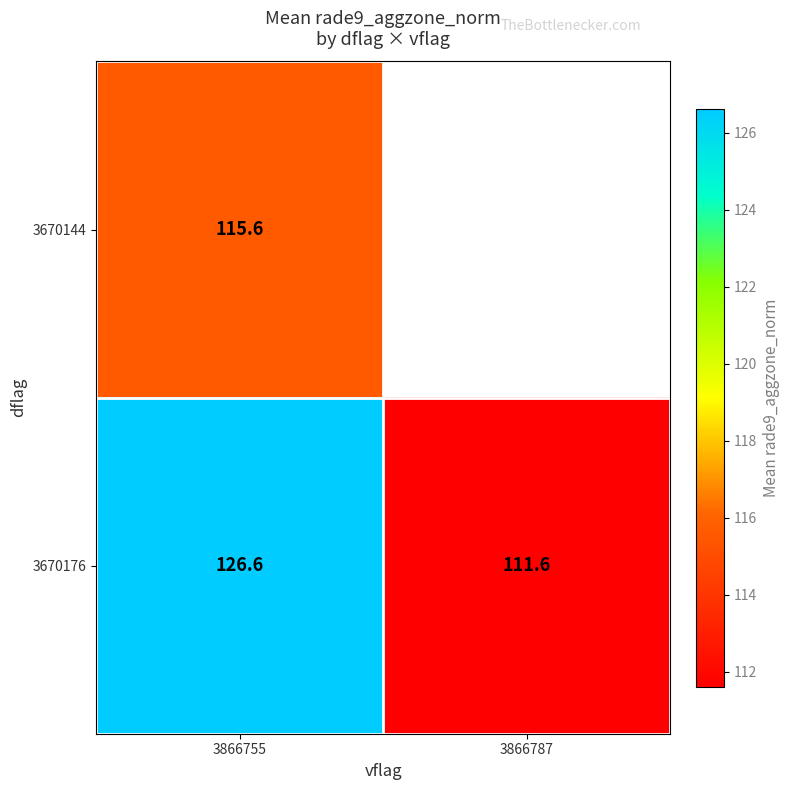

Rank the series by their average value, from lowest to highest.

3670144, 3670176